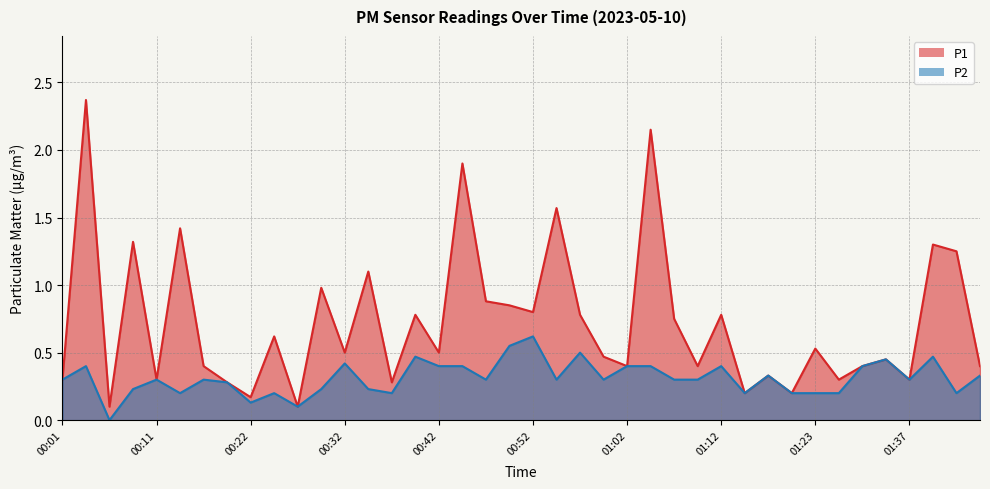

Where is the first local minimum for P2?

00:06